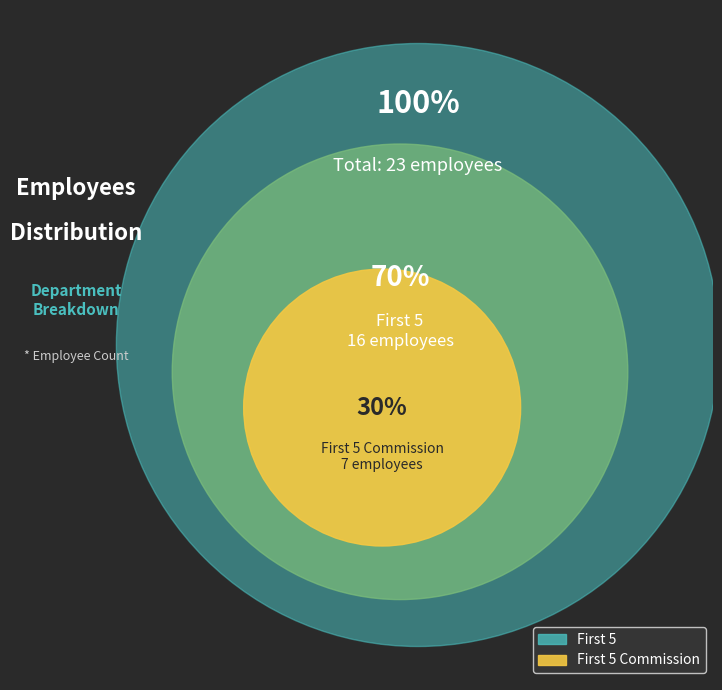

How many slices are in this pie chart?

2